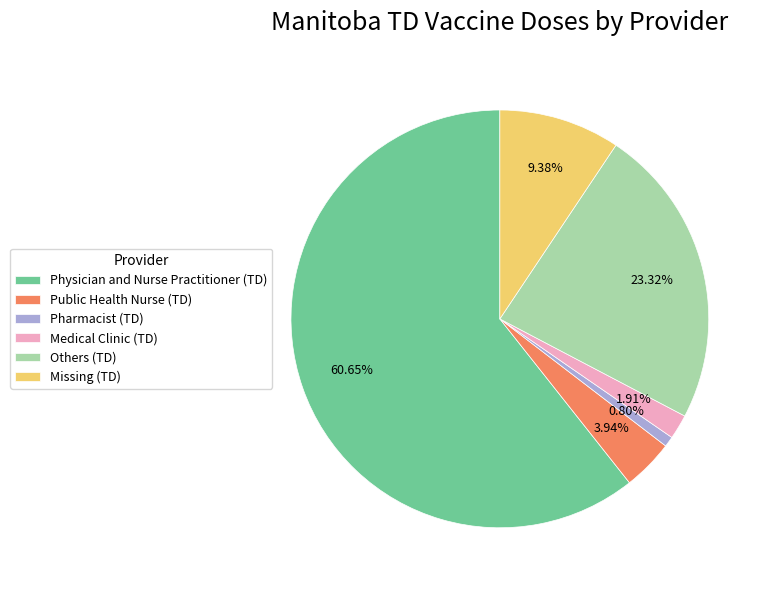

What is the largest slice in the pie chart?

Physician and Nurse Practitioner (TD)